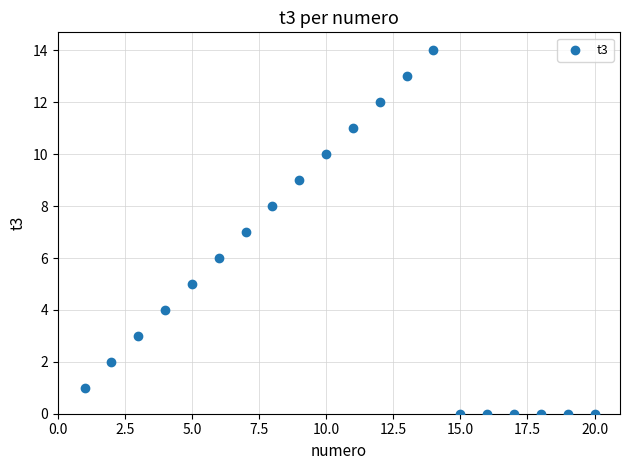

What is the range of X values (max minus min)?

19